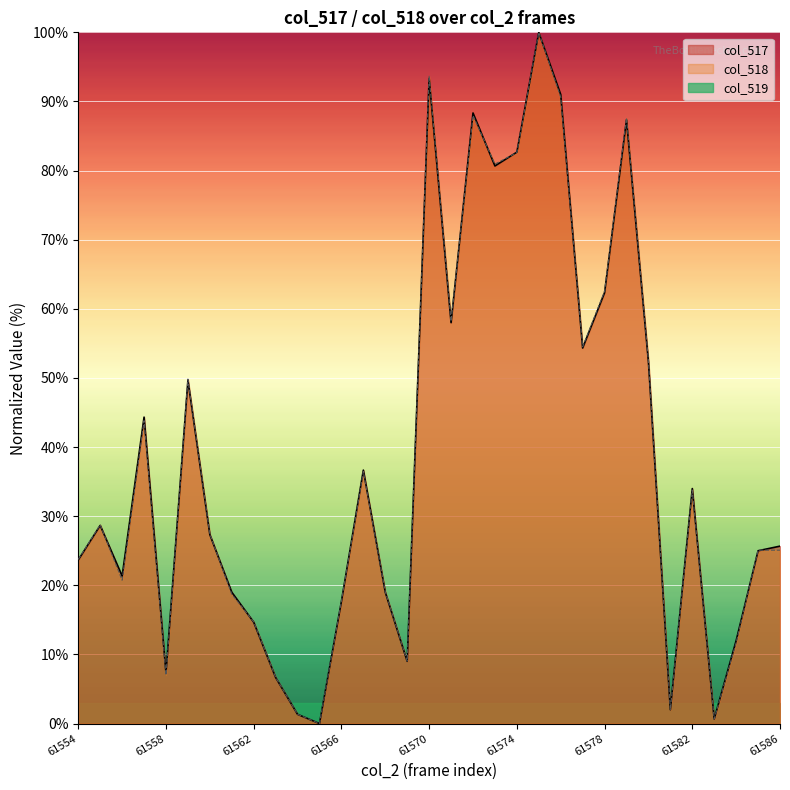

Which category has the lowest value in the col_517 series?

61565